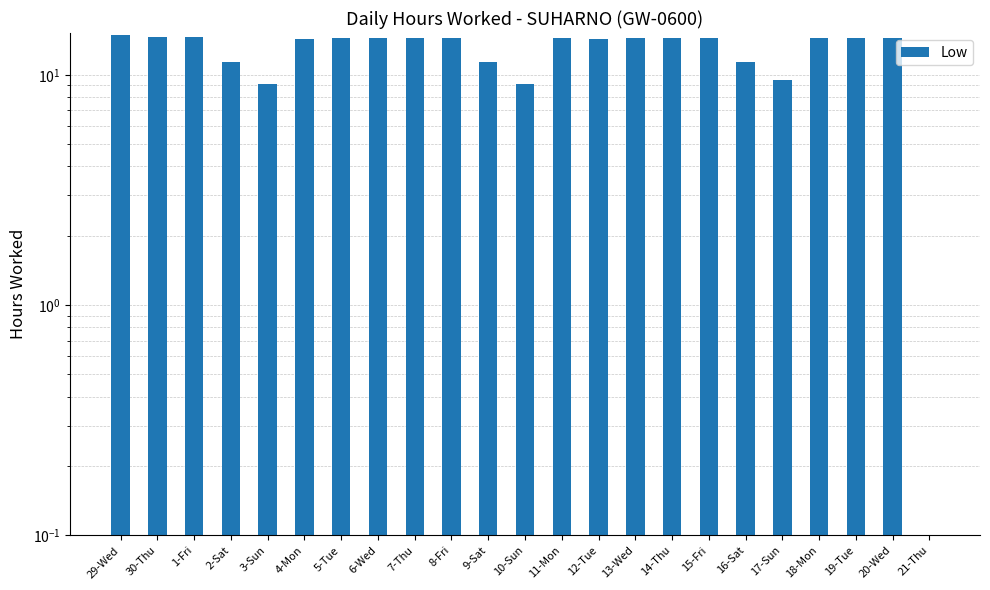

Is it true that the value at 3-Sun is 9.1?

True